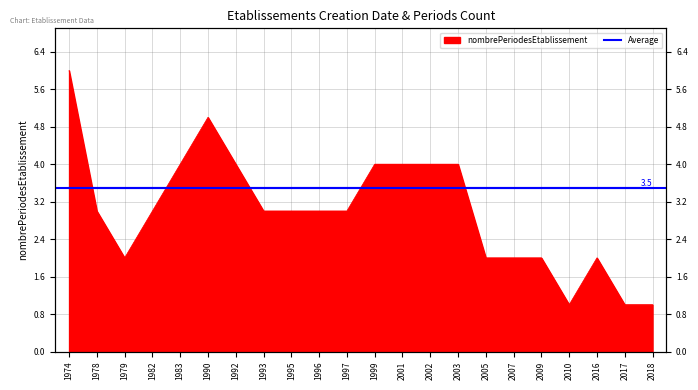

What is the smallest value displayed?

1